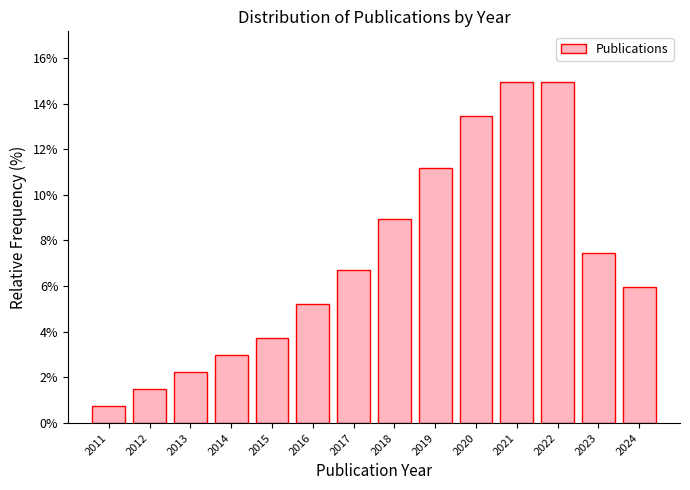

Reading left to right, transcribe all the data shown in this chart.

0.7	1.5	2.2	3.0	3.7	5.2	6.7	9.0	11.2	13.4	14.9	14.9	7.5	6.0